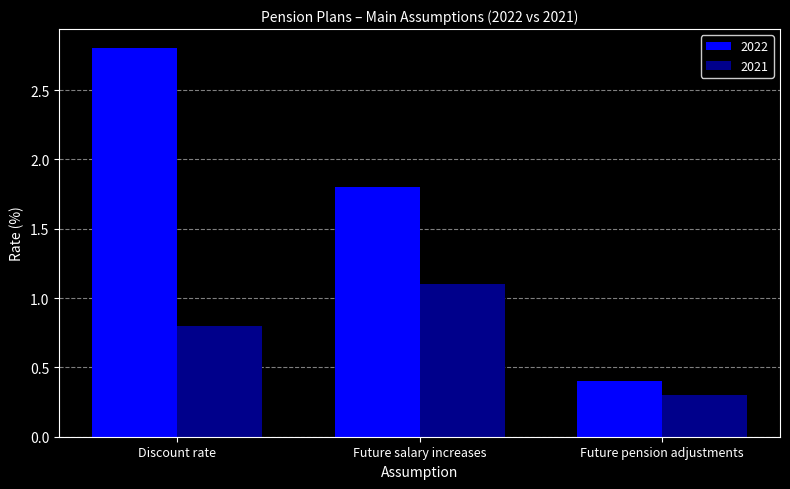

What are all the series names shown in the legend?

2022, 2021